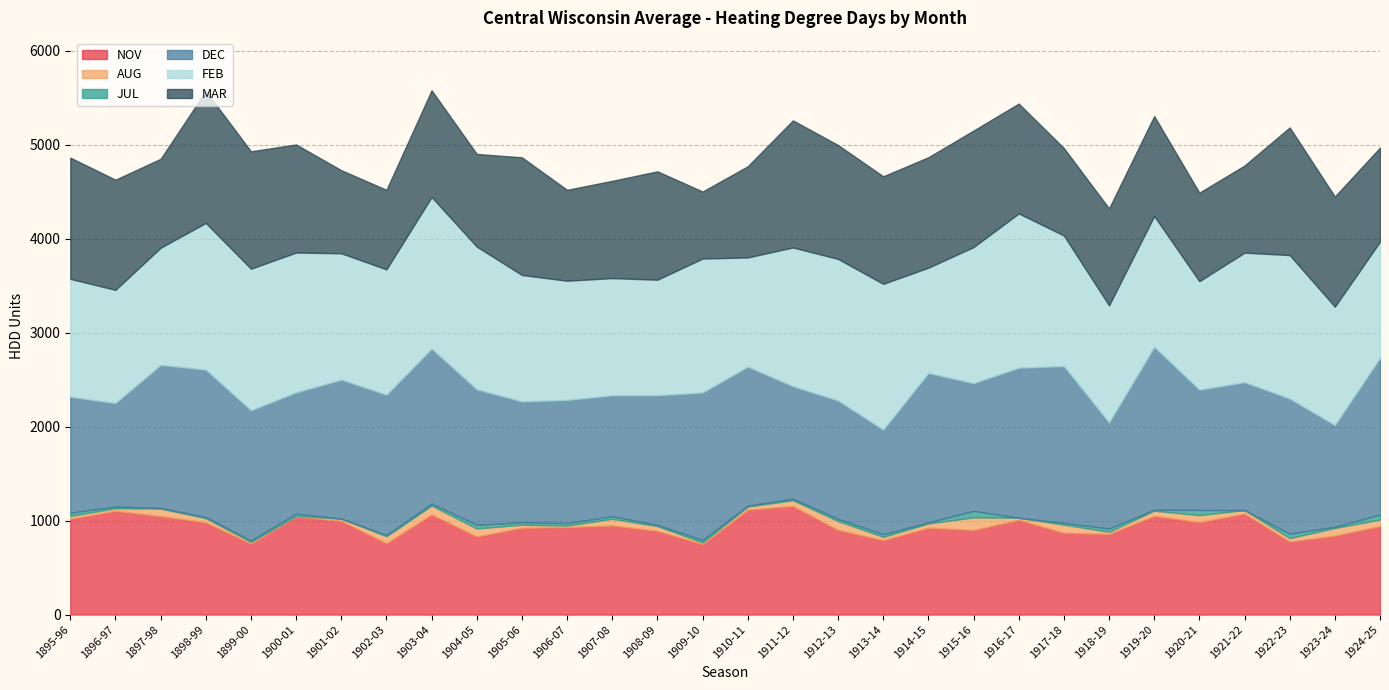

At how many categories does at least one series exceed 327?

30